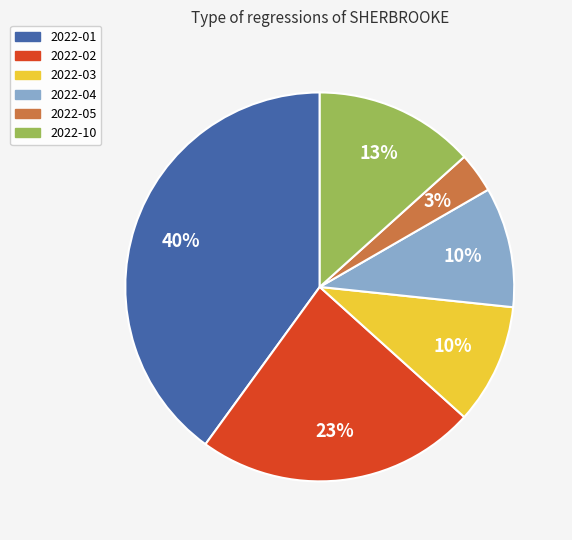

What is the ratio of the value at 2022-10 to the value at 2022-04?

1.3